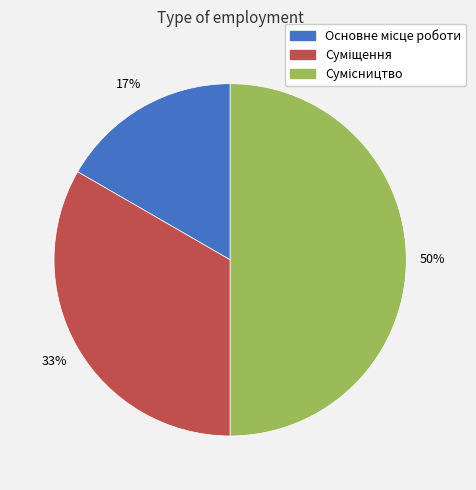

To the nearest percent, what is the difference between the largest and smallest slice percentages?

33%